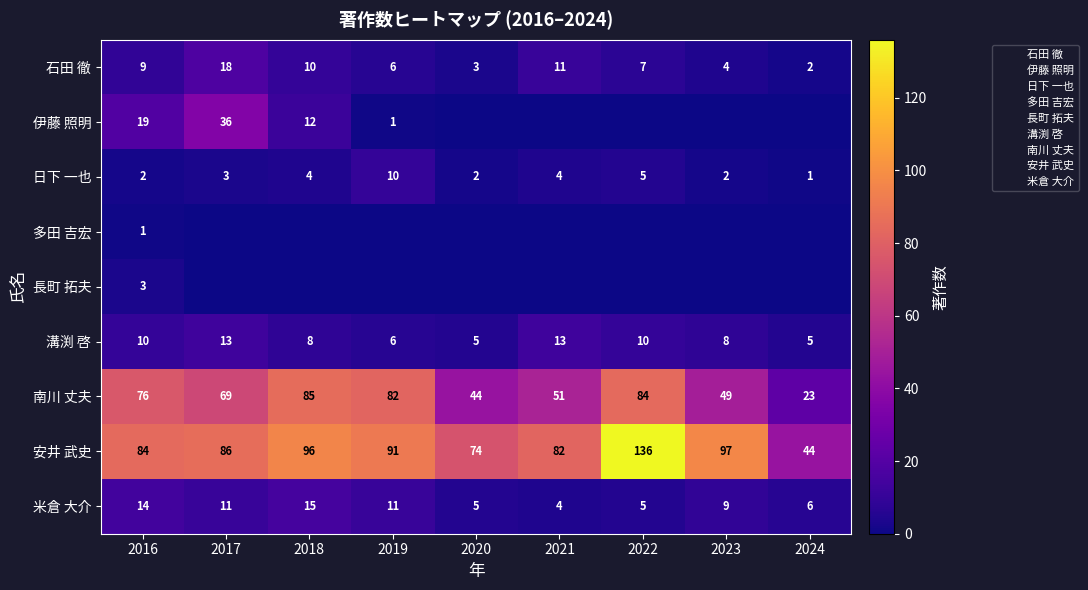

Between 2017 and 2023, which is larger?

2017